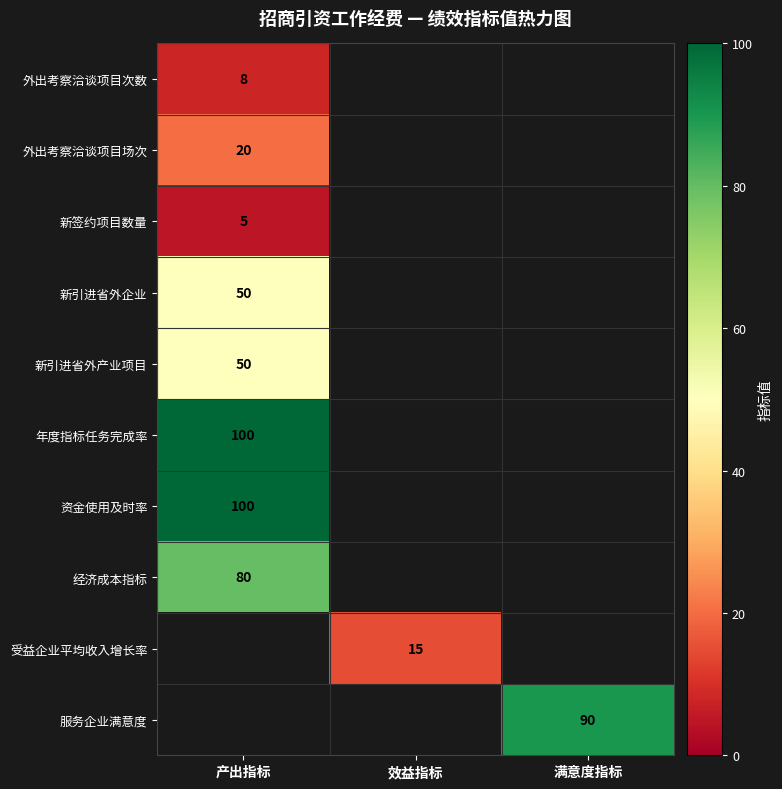

The value of 服务企业满意度 at 满意度指标 is 90. True or false?

True